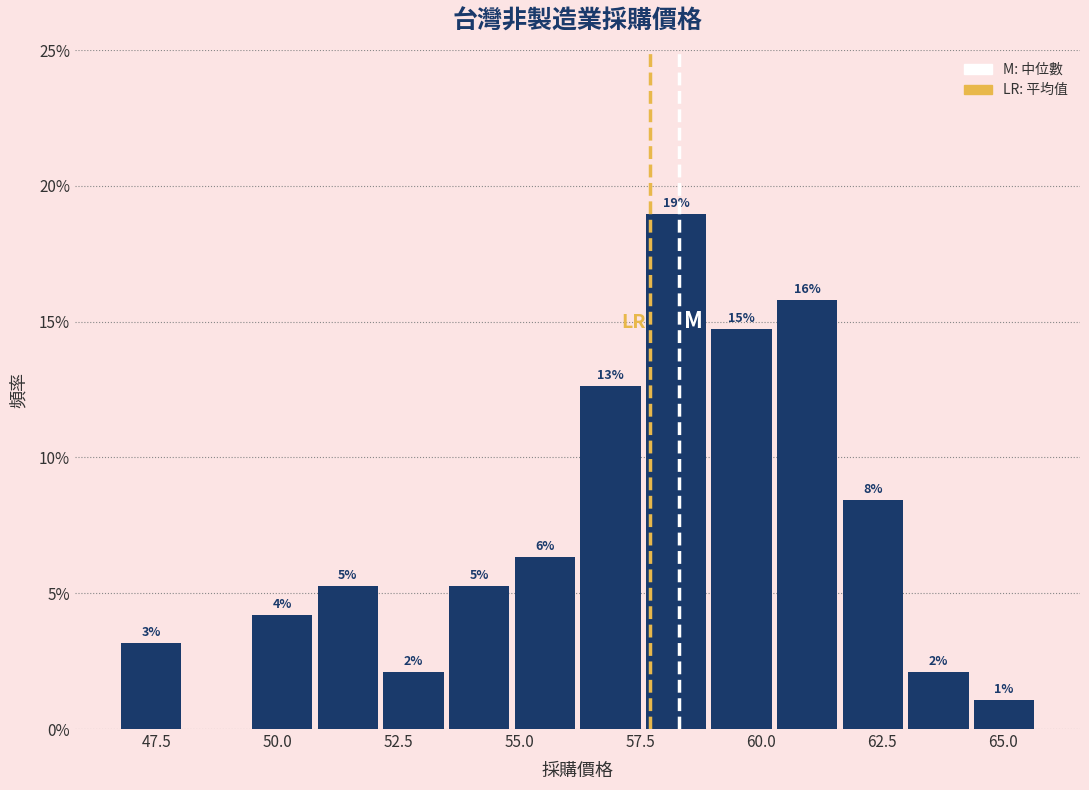

Read against the x-axis, roughly where is the centre of the tallest bar?

58.0